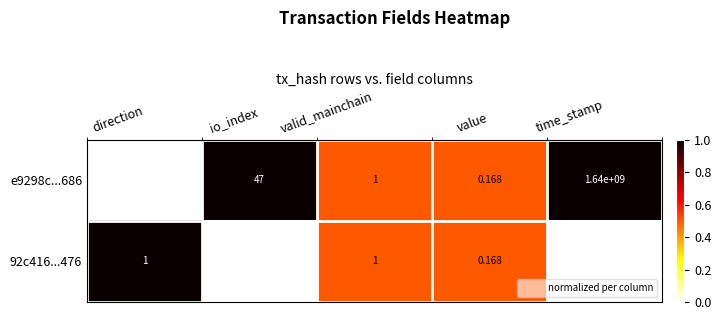

Count the number of categories in the chart.

5